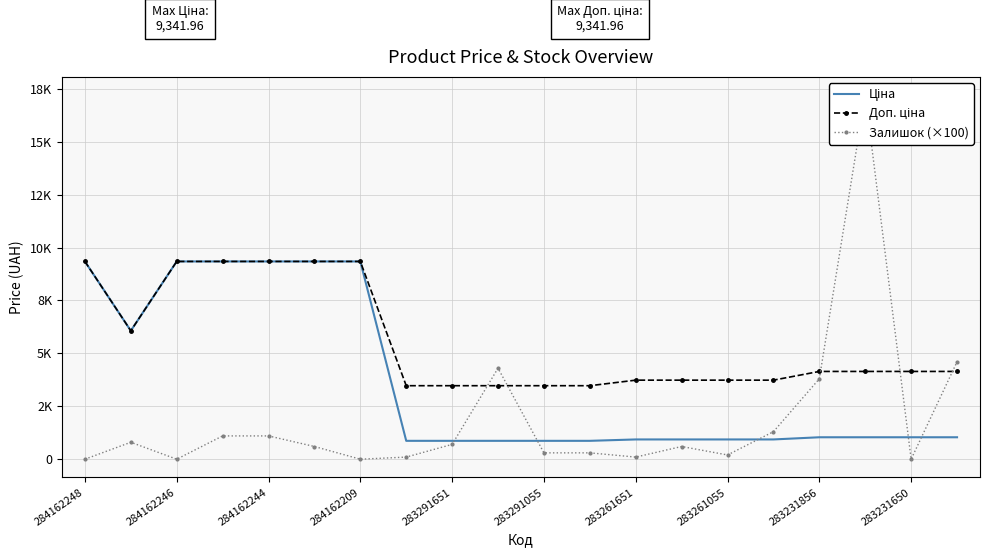

How many series are shown in this chart?

3